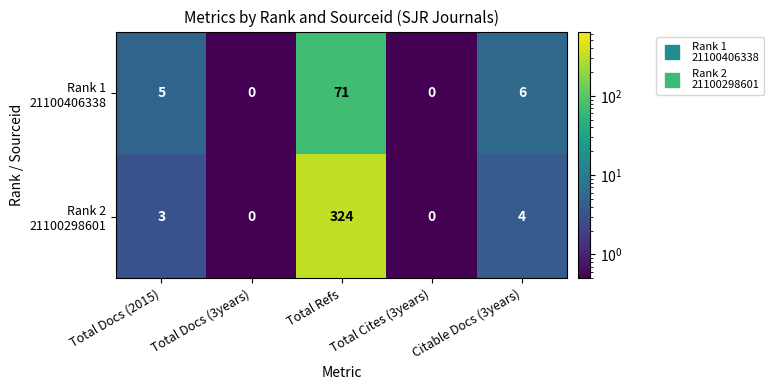

At which category is the sum across all series the highest?

Total Refs